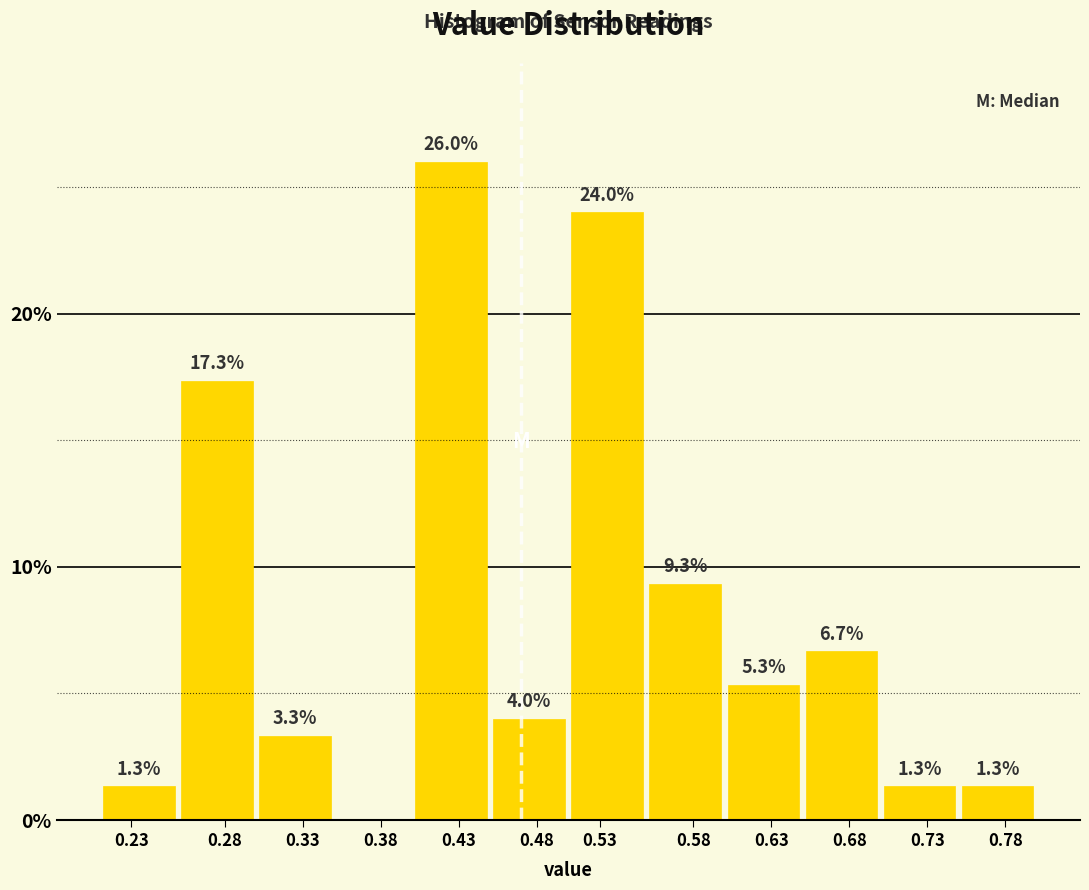

Reading right to left, extract all data points from this chart.

0.78=1.3	0.73=1.3	0.68=6.7	0.63=5.3	0.58=9.3	0.53=24.0	0.48=4.0	0.43=26.0	0.38=0.0	0.33=3.3	0.28=17.3	0.23=1.3